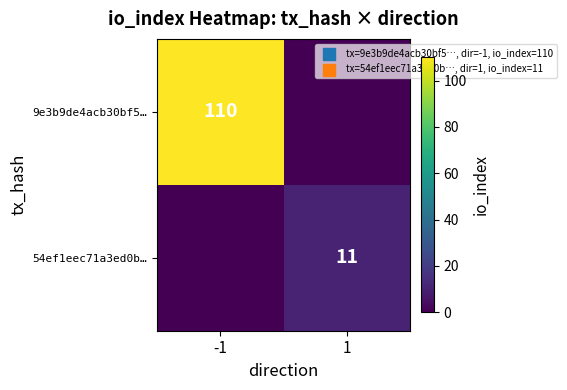

What is the maximum value shown in the chart?

110